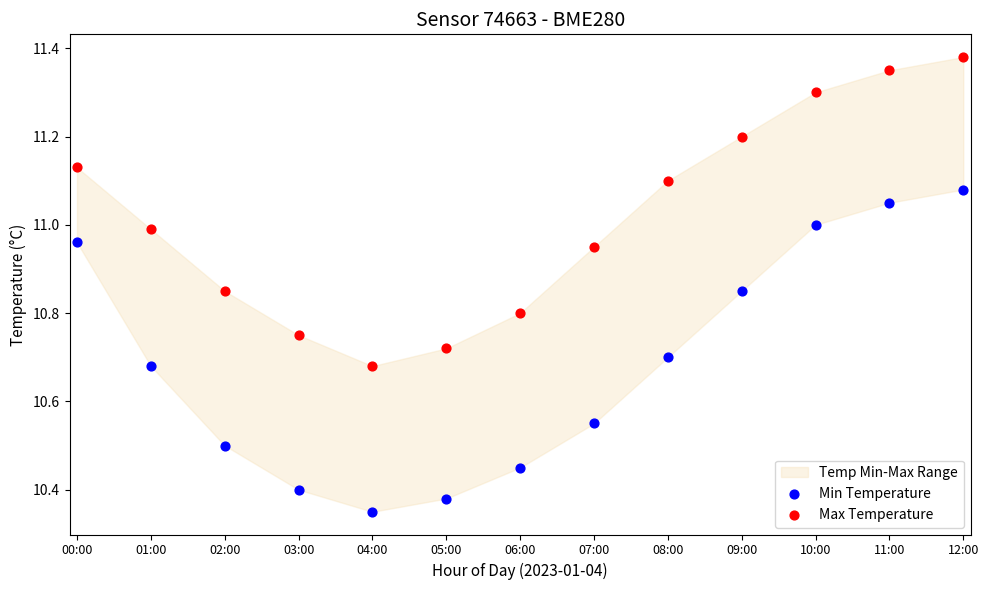

Which series contains the lowest Y value?

Min Temperature